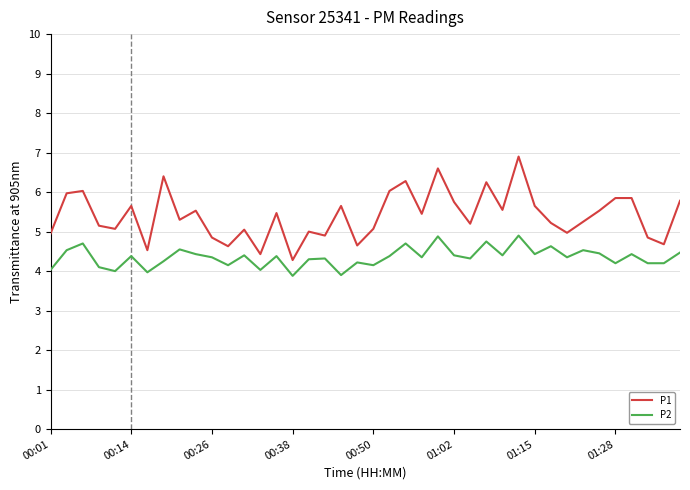

What is the maximum value shown in the chart?

6.9